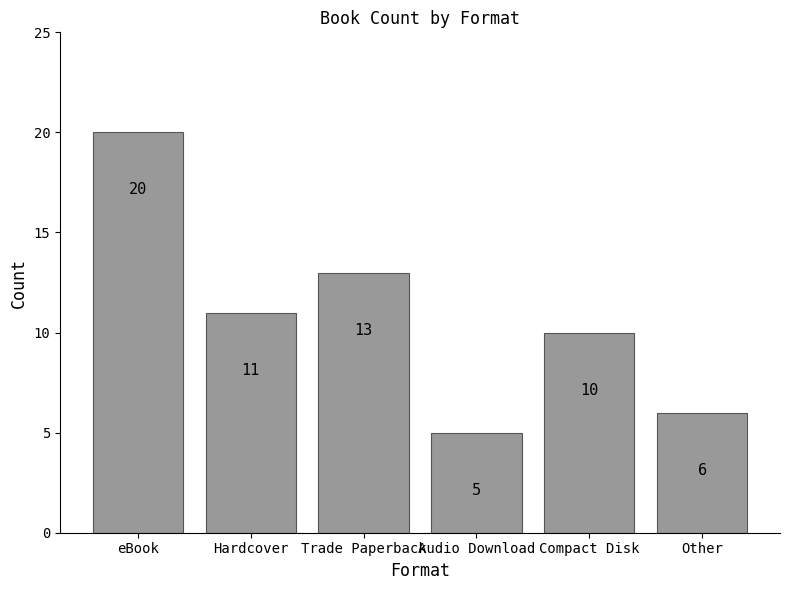

Count the number of data series in this chart.

1